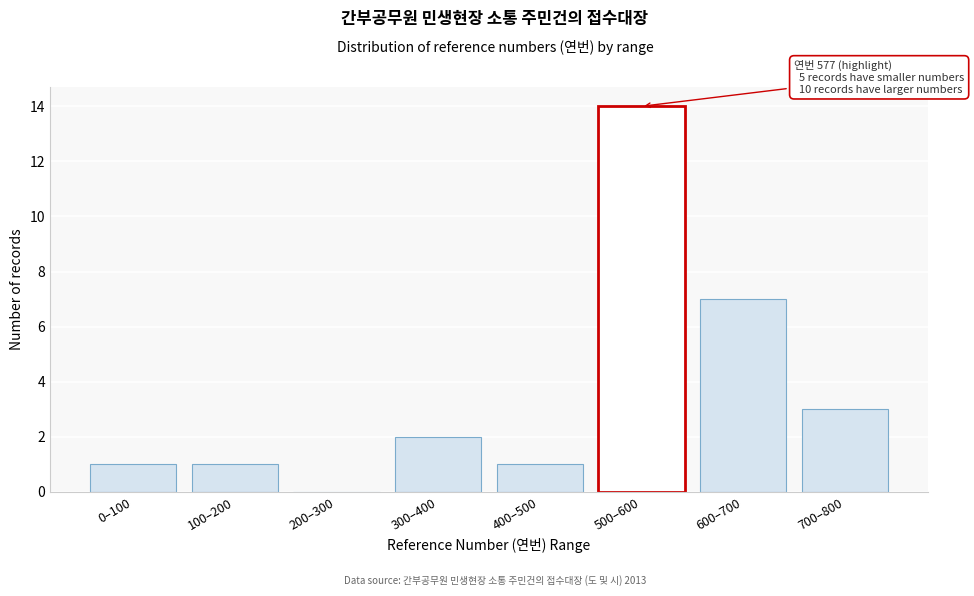

Reading left to right, extract all data points from this chart.

0–100=1	100–200=1	200–300=0	300–400=2	400–500=1	500–600=14	600–700=7	700–800=3